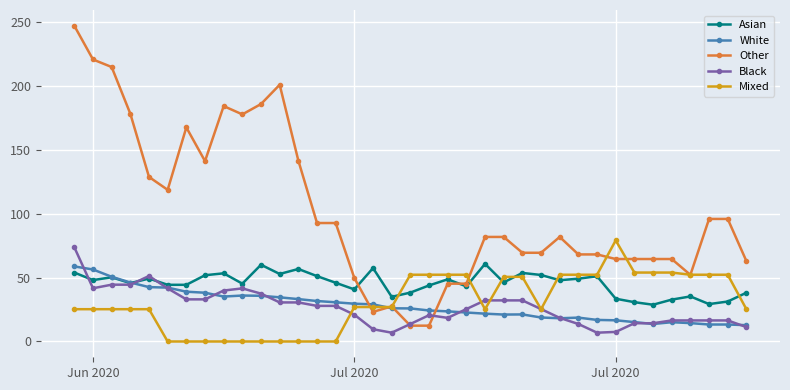

Which series has the largest total across all categories?

Other